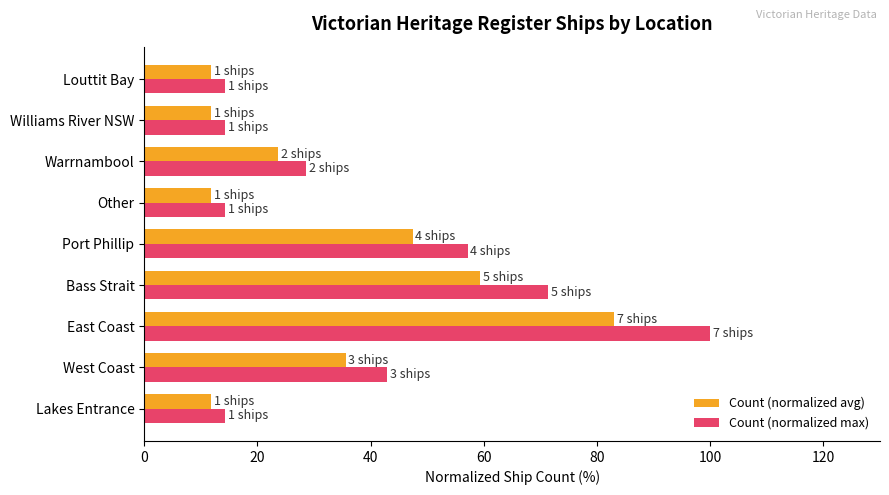

What are all the series names shown in the legend?

Count (normalized avg), Count (normalized max)